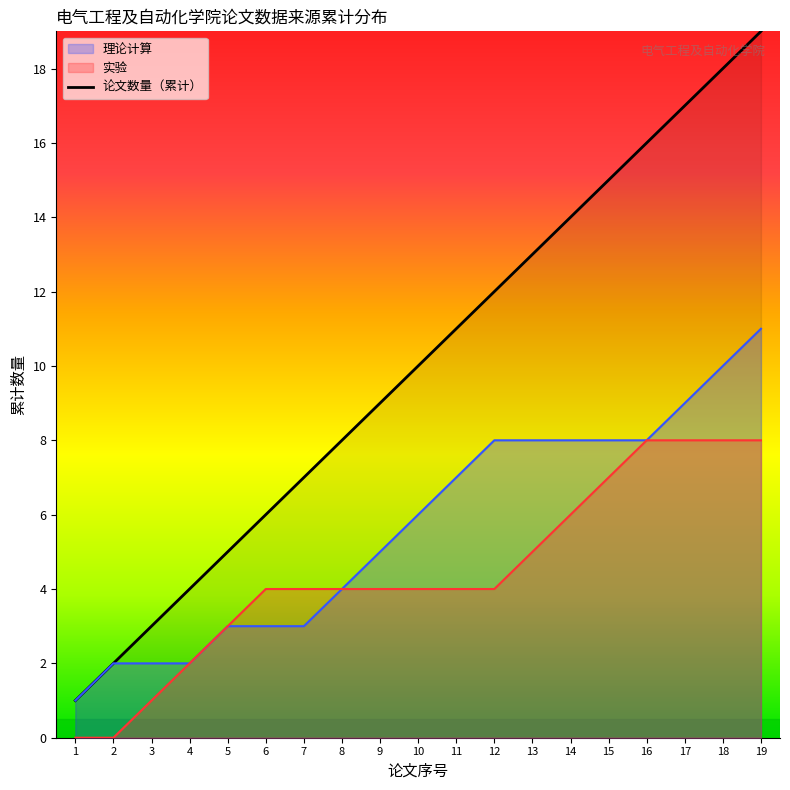

Which category has the highest value across all series?

19